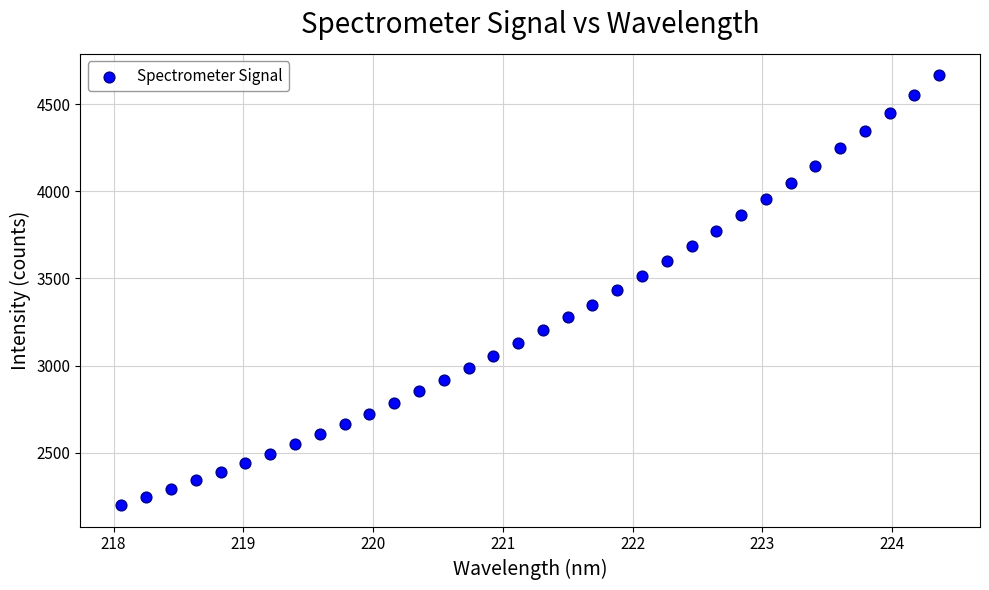

What is the range of Y values (max minus min)?

2464.3